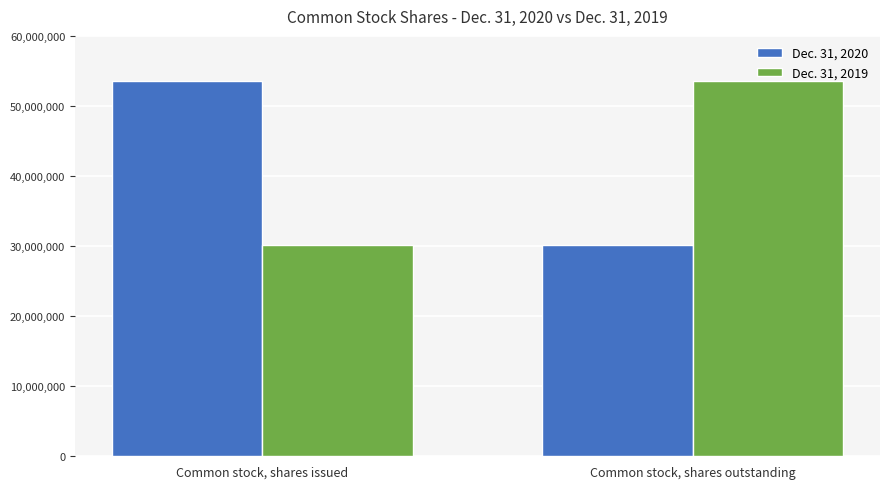

What are all the series names shown in the legend?

Dec. 31, 2020, Dec. 31, 2019